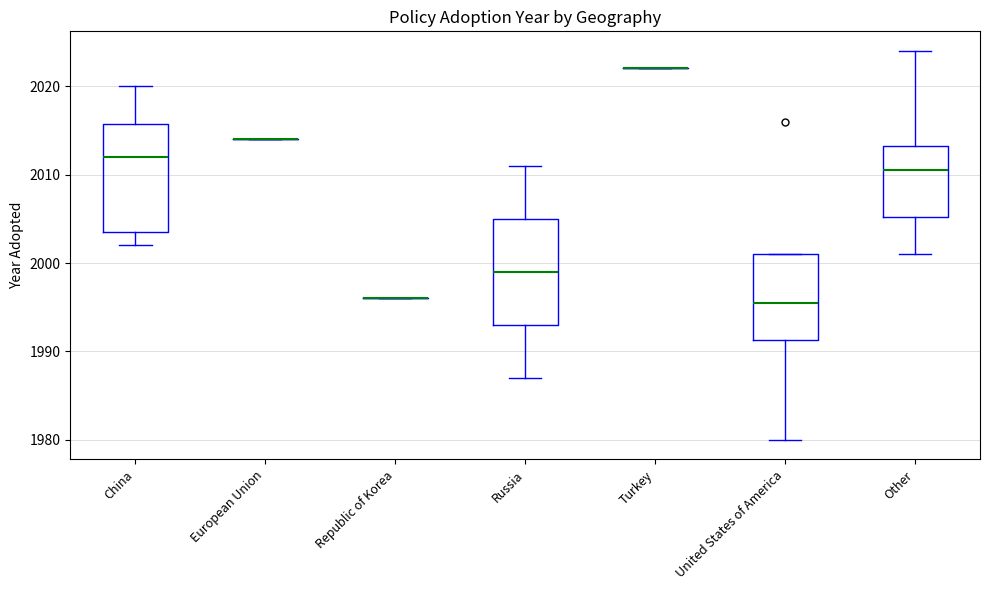

Where does the median line of the box for United States of America sit on the y-axis? The values are not printed on the chart, so give them approximately, as read against the axis.

1996